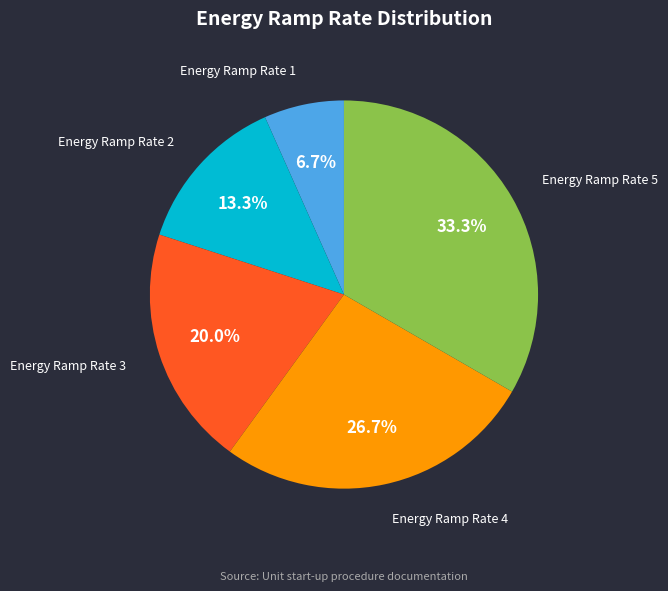

To the nearest percent, what is the difference between the largest and smallest slice percentages?

27%